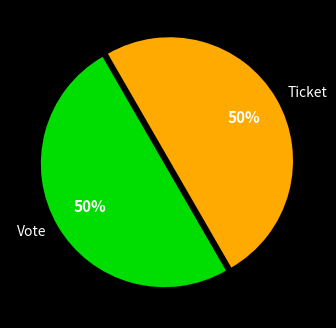

What is the ratio of the value at Vote to the value at Ticket?

1.0